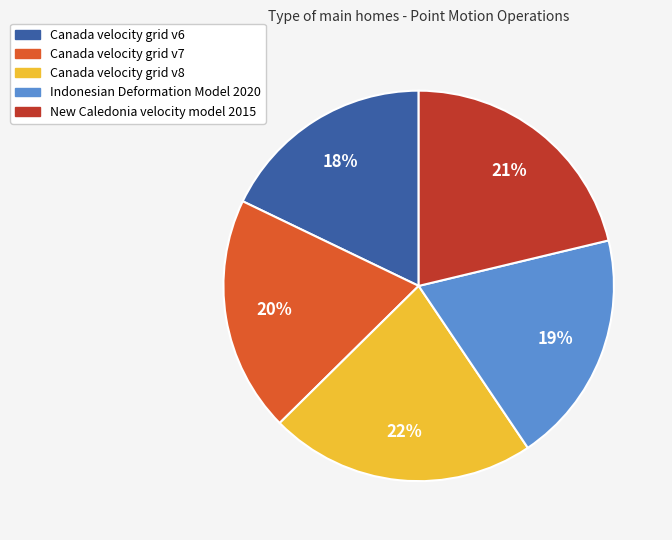

What is the largest slice in the pie chart?

Canada velocity grid v8